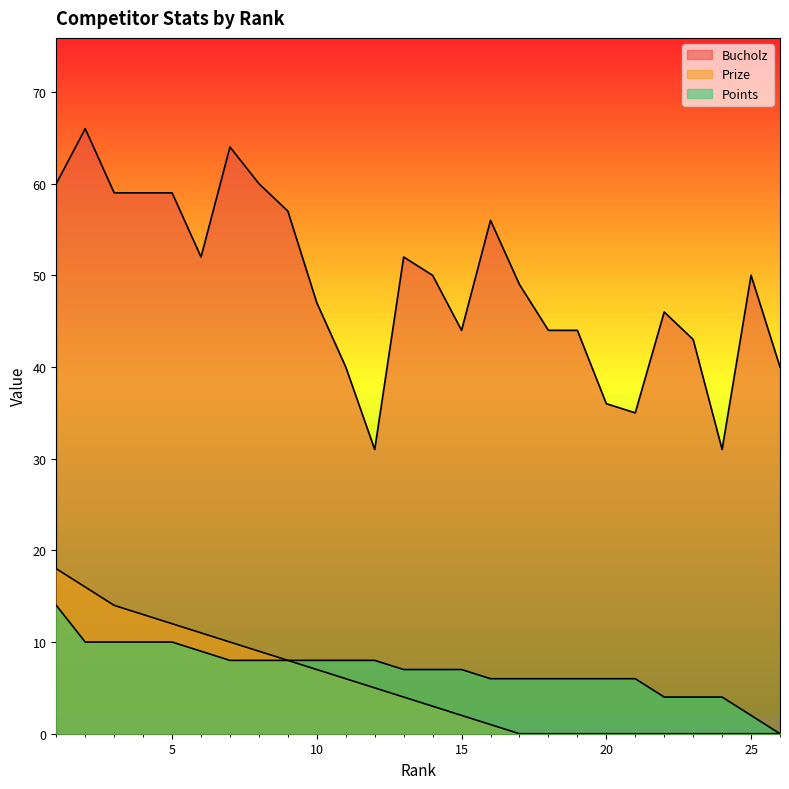

What is the greatest value displayed?

66